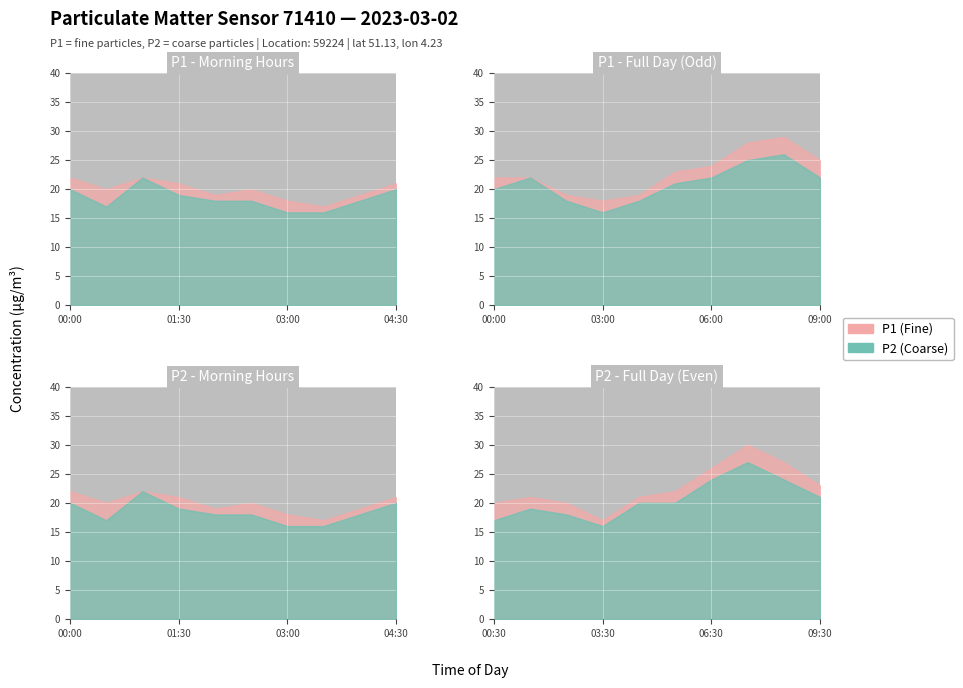

True or false: P1 has more than 0 points higher than both neighbors.

True